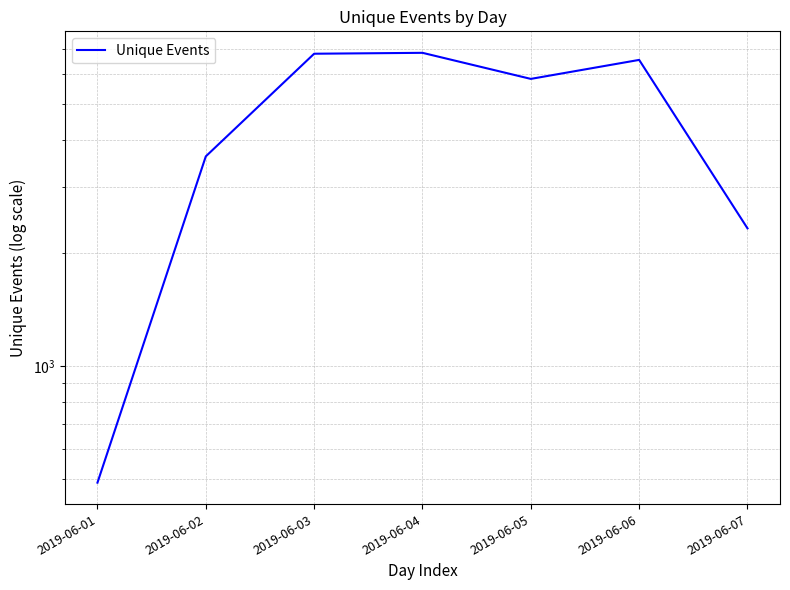

Is this an area chart (filled region under the line)?

No